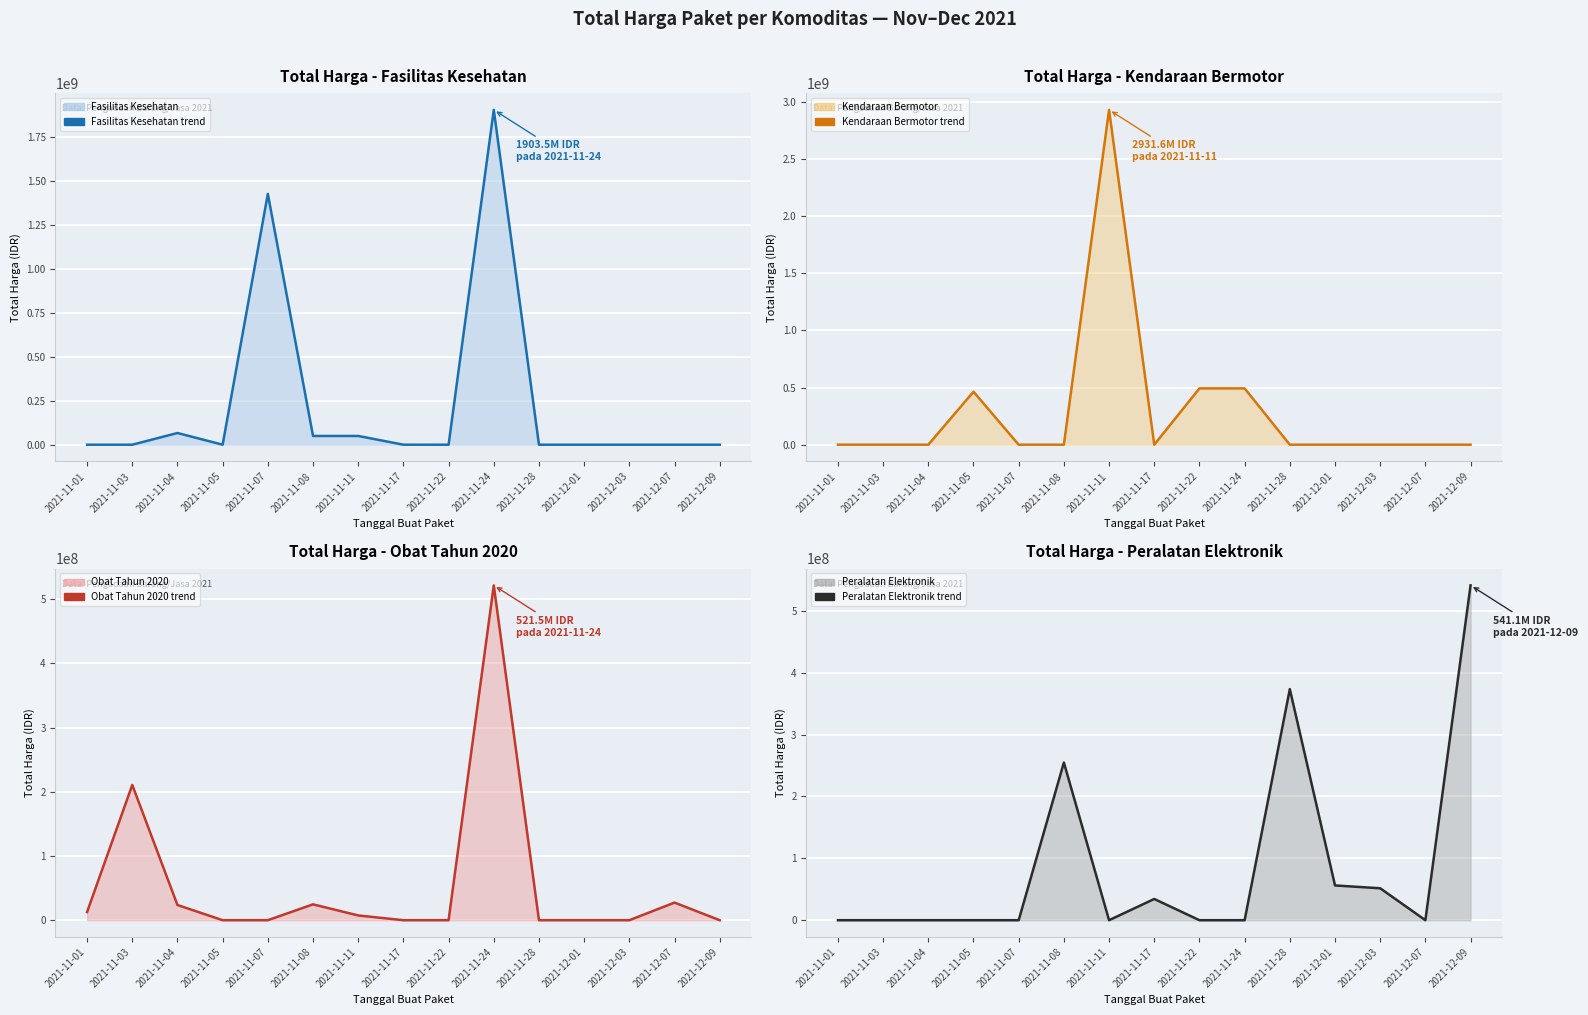

True or false: Fasilitas Kesehatan (line) and Obat Tahun 2020 (line) intersect in this chart.

True